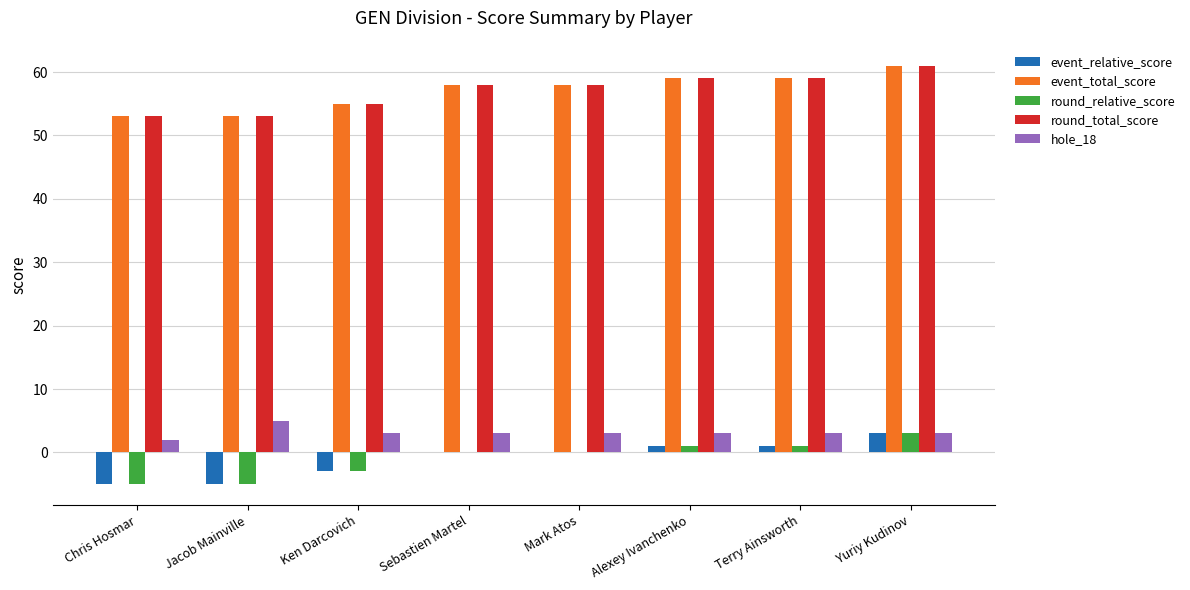

Count the event_relative_score values in the range -3 to 1.

5